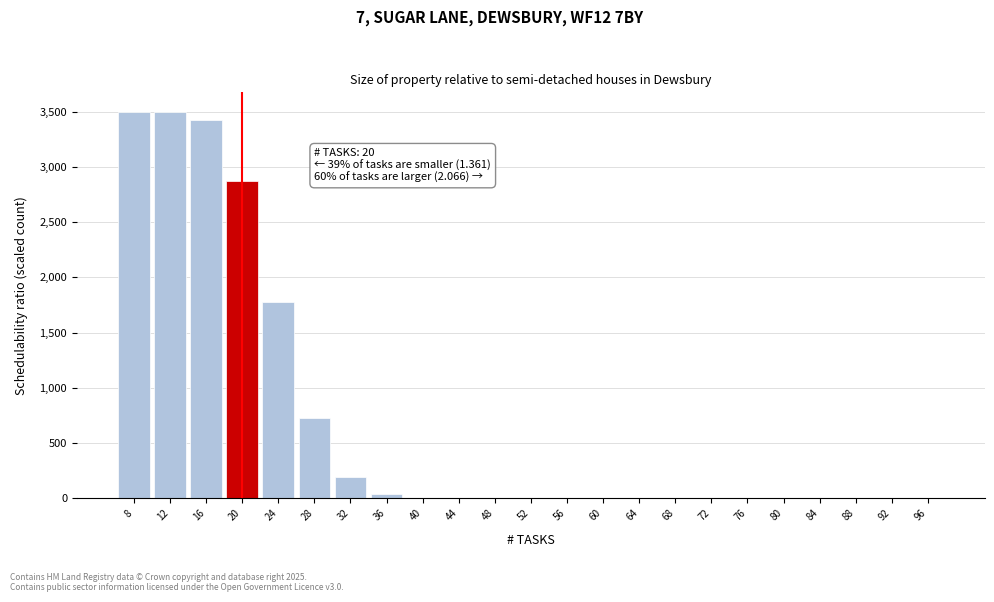

What is the greatest value displayed?

3500.0